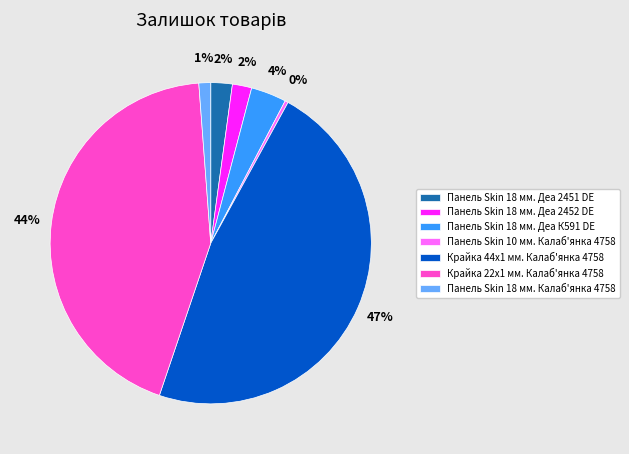

True or false: Панель Skin 18 мм. Деа 2451 DE accounts for 14% of the total.

False